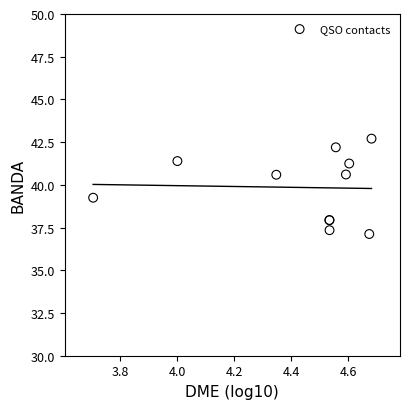

What Y value in the scatter plot is closest to 39?

39.2